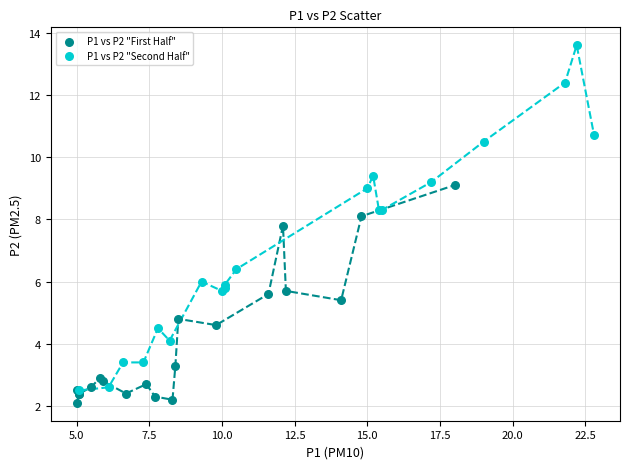

Which series has the widest spread of Y values?

P1 vs P2 "Second Half"